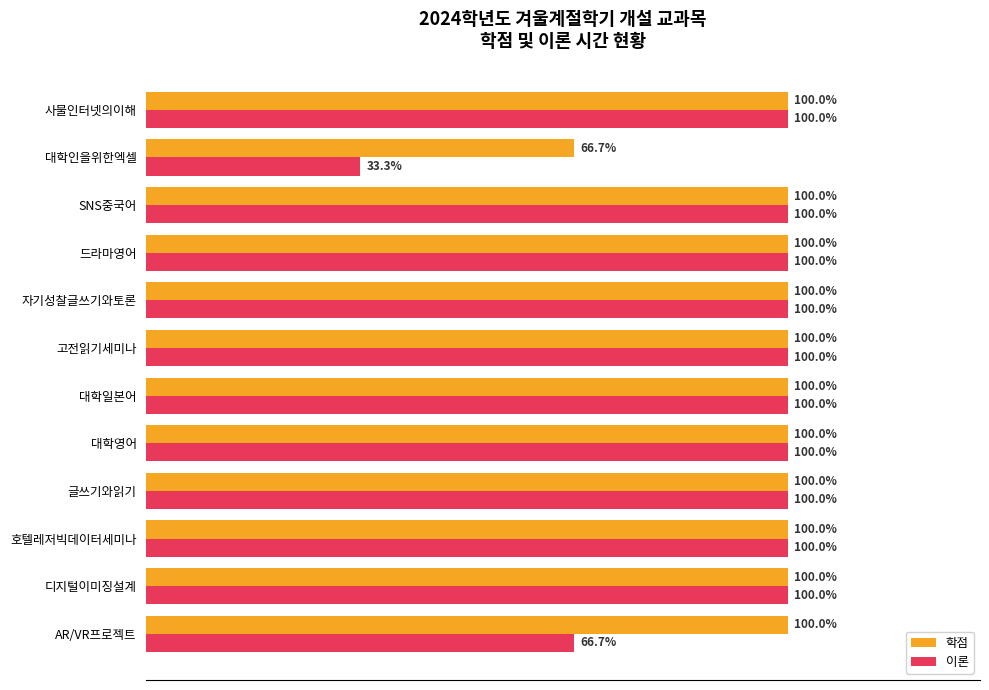

Which series has the largest range (max minus min)?

이론